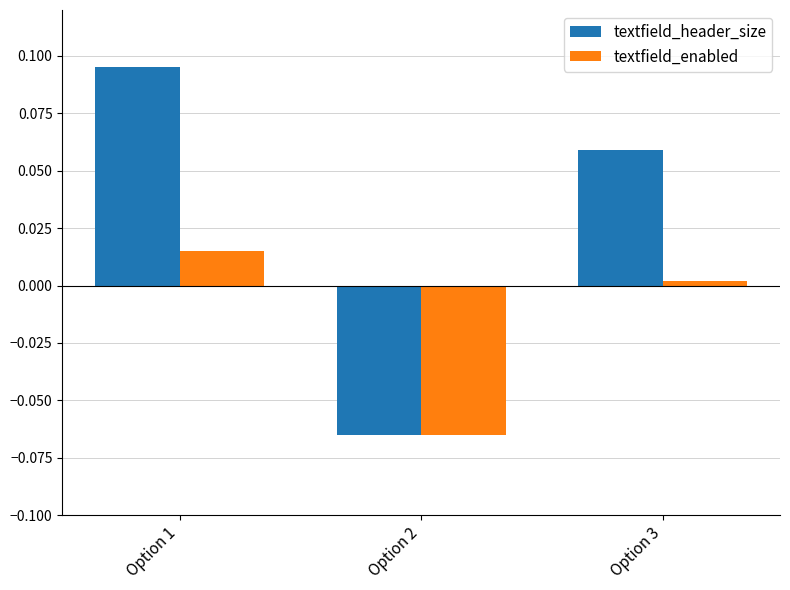

List the series in order of their overall mean, lowest first.

textfield_enabled, textfield_header_size